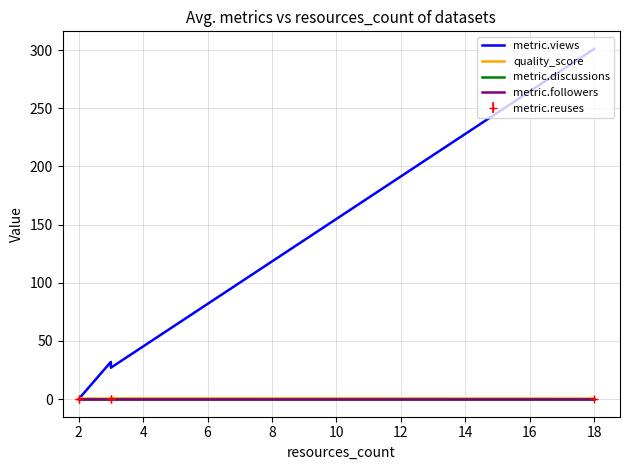

Does the chart have visible grid lines?

Yes